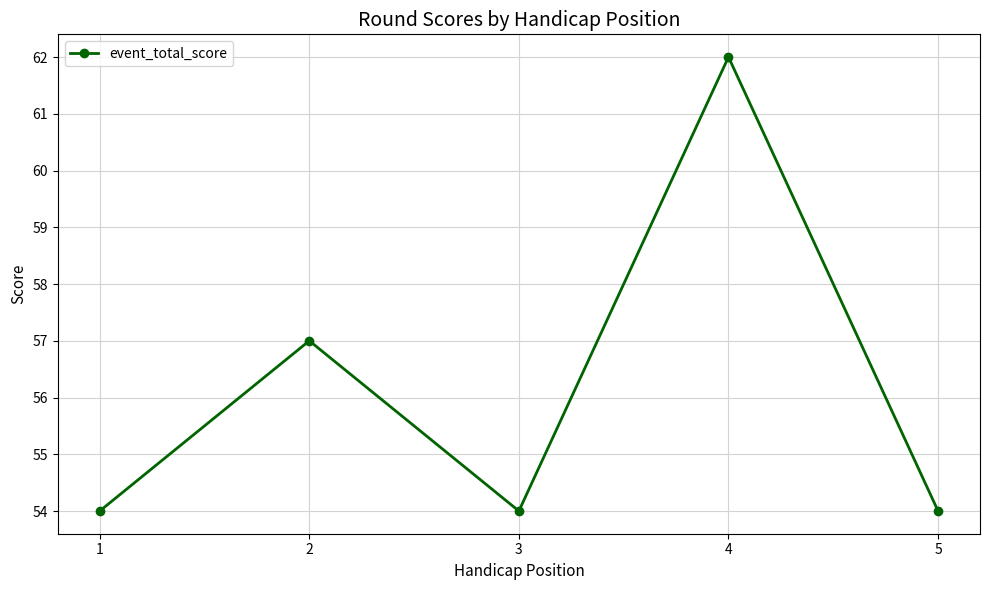

Which label corresponds to the largest value in the chart?

4